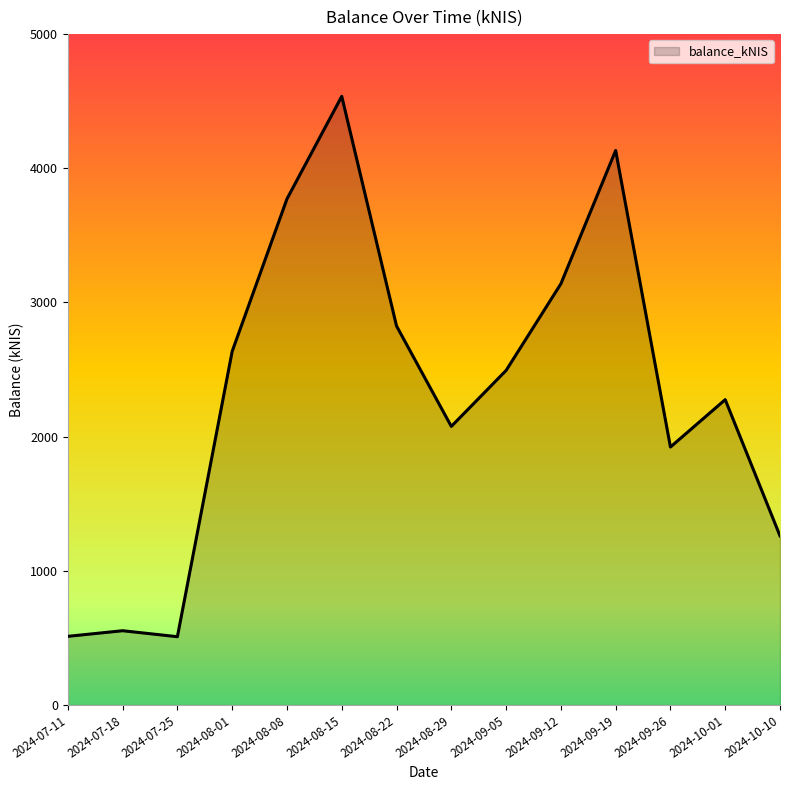

At which label is the value closest to 2522?

2024-09-05